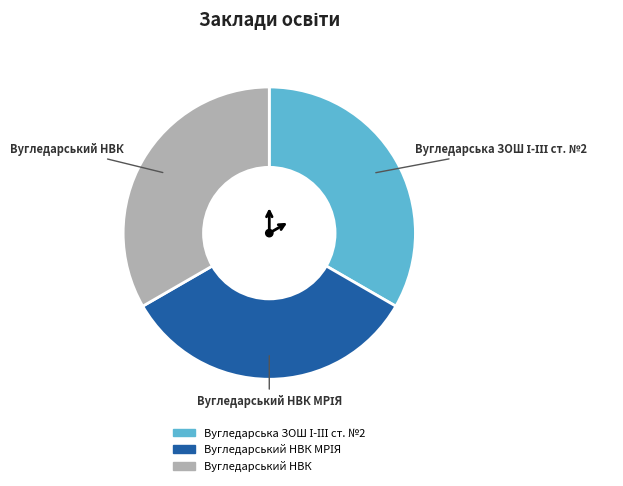

Is there a majority slice in this chart?

No